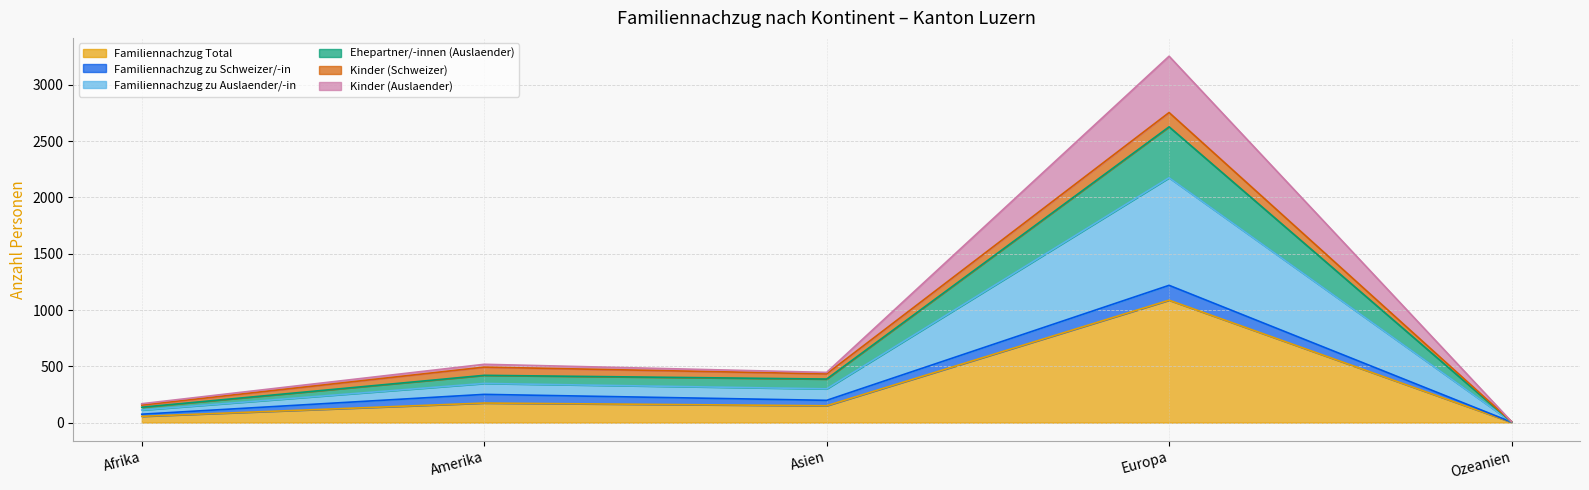

At which category is the sum across all series the highest?

Europa